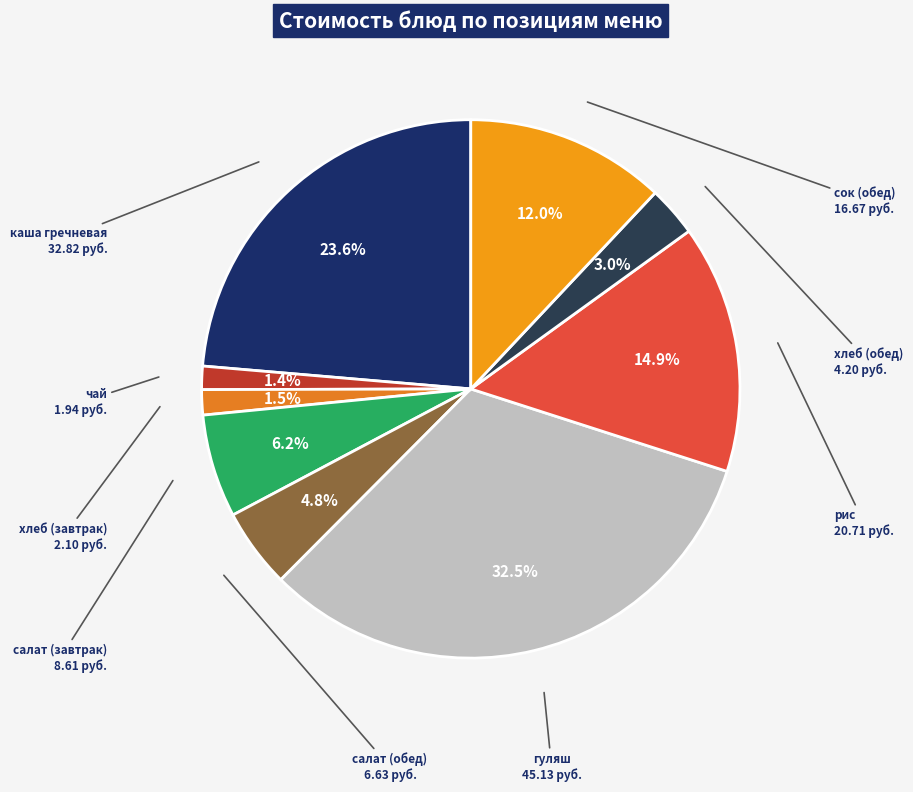

Which has a higher value, каша гречневая or рис?

каша гречневая